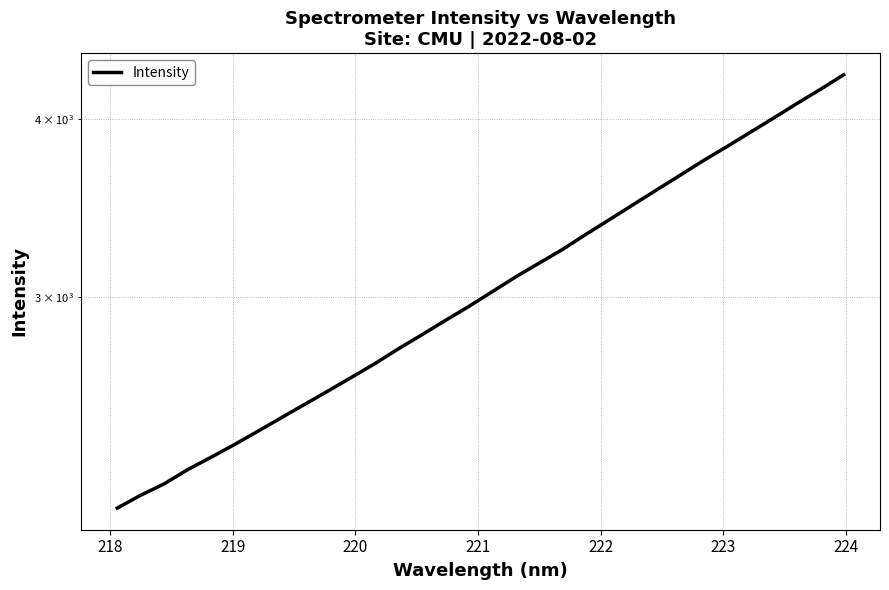

How many values are below 3028?

16